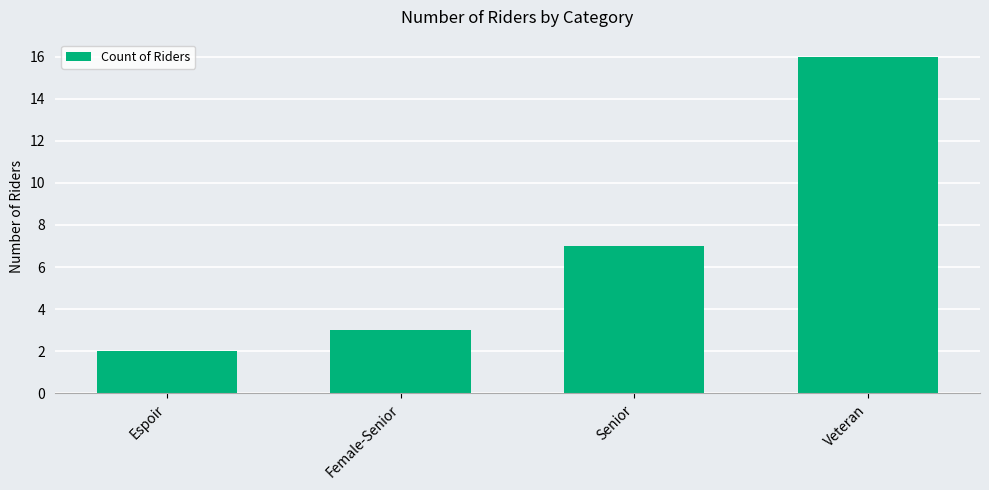

What is the label of the 3rd bar from the left?

Senior